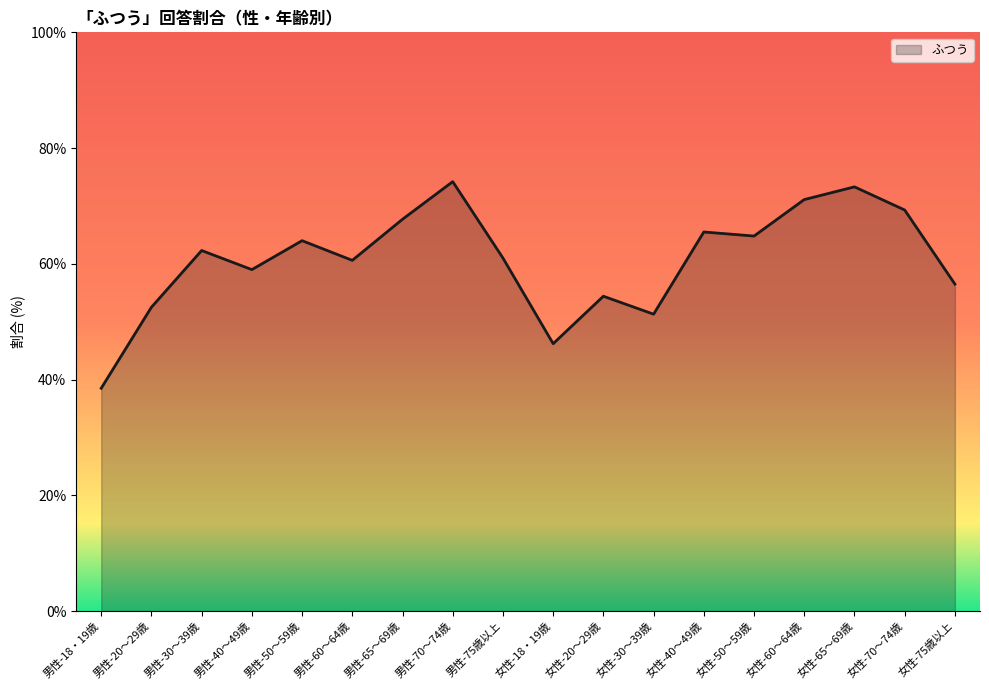

What is the sum of all values?

1092.2